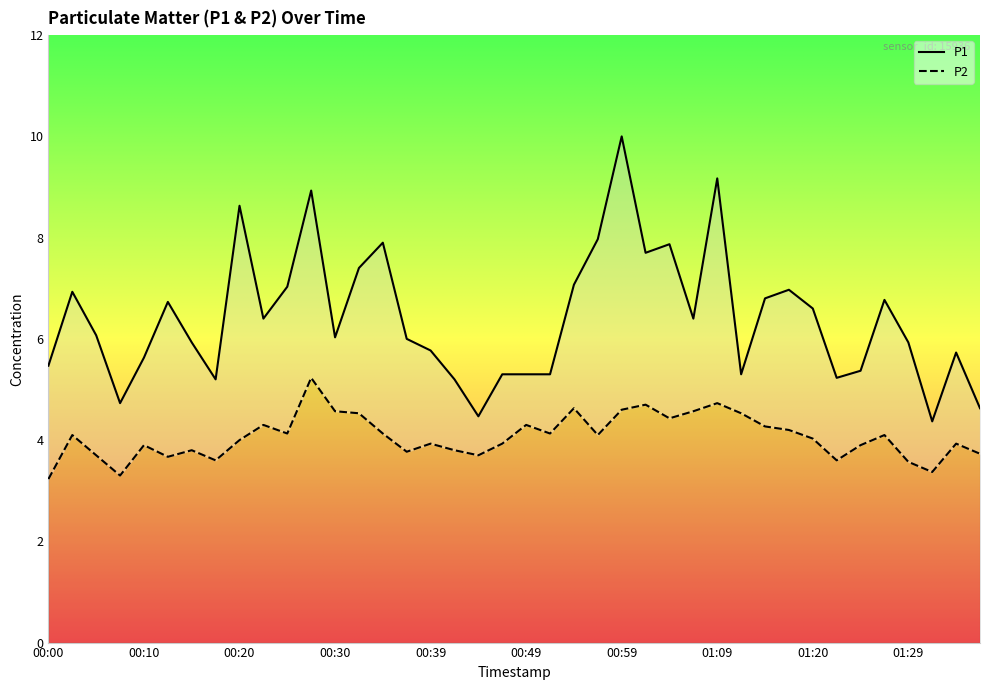

Rank the series by their average value, from lowest to highest.

P2, P1